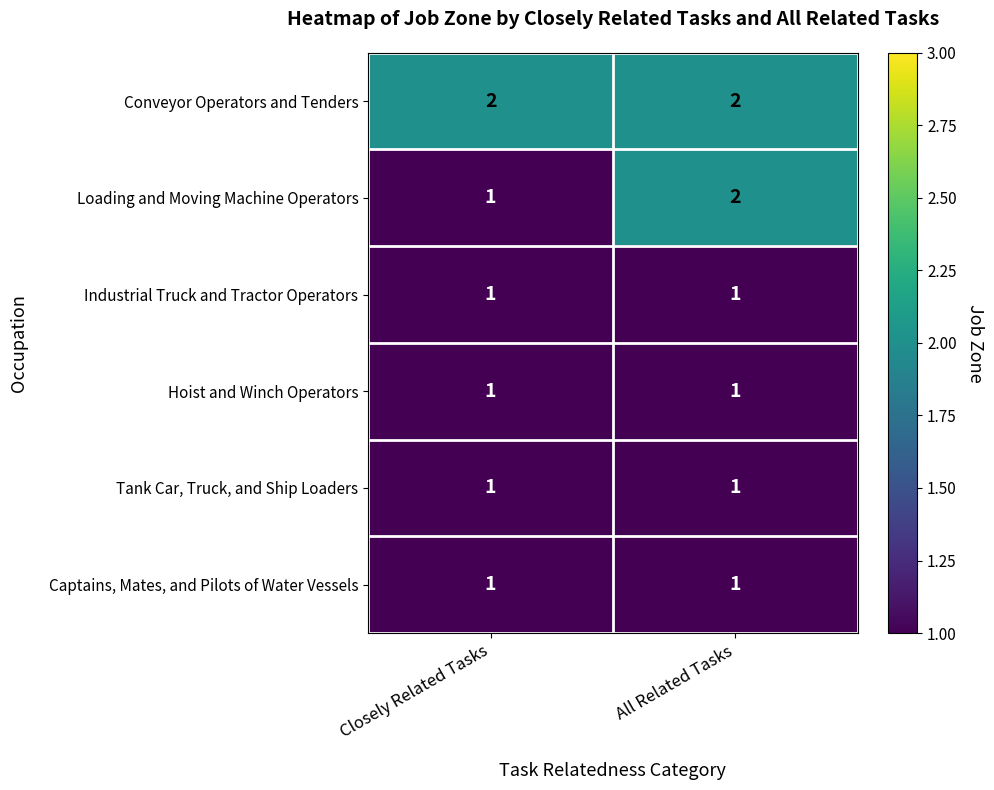

Reading left to right, transcribe all the data shown in this chart.

Conveyor Operators and Tenders: 2	2
Loading and Moving Machine Operators: 1	2
Industrial Truck and Tractor Operators: 1	1
Hoist and Winch Operators: 1	1
Tank Car, Truck, and Ship Loaders: 1	1
Captains, Mates, and Pilots of Water Vessels: 1	1